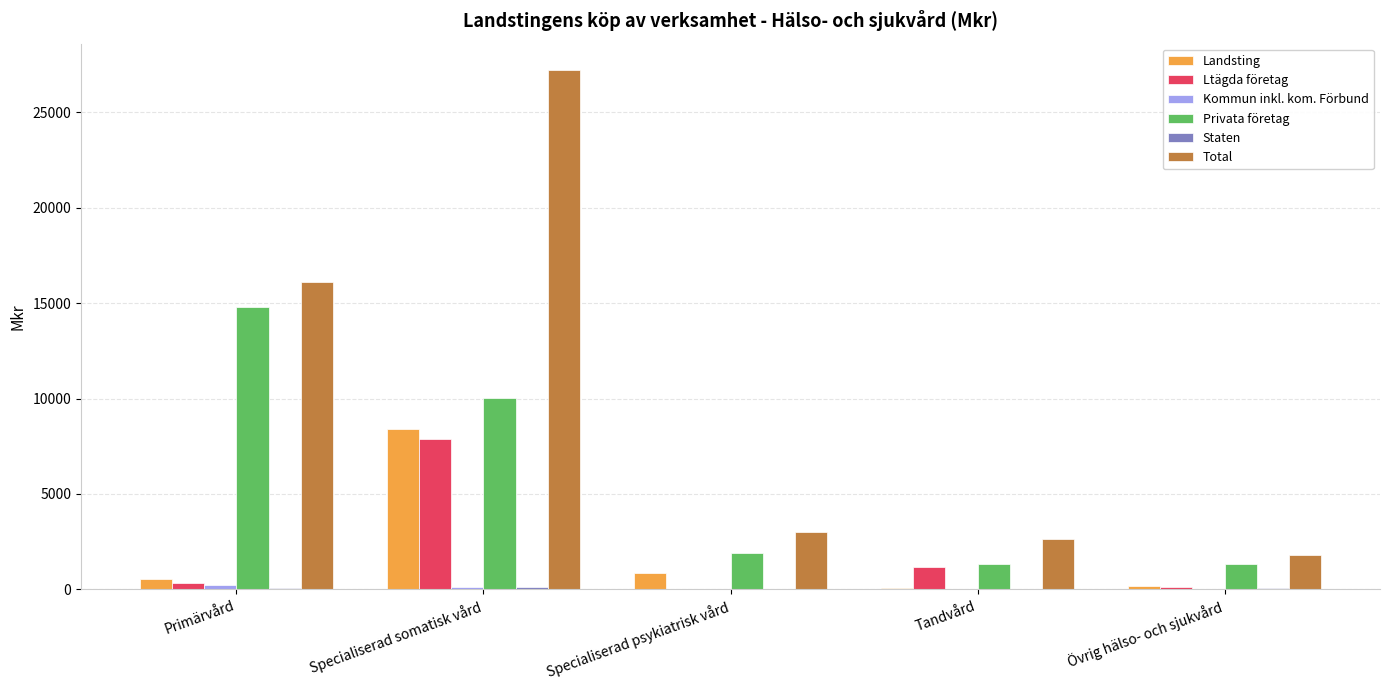

At which label does Ltägda företag reach its peak?

Specialiserad somatisk vård